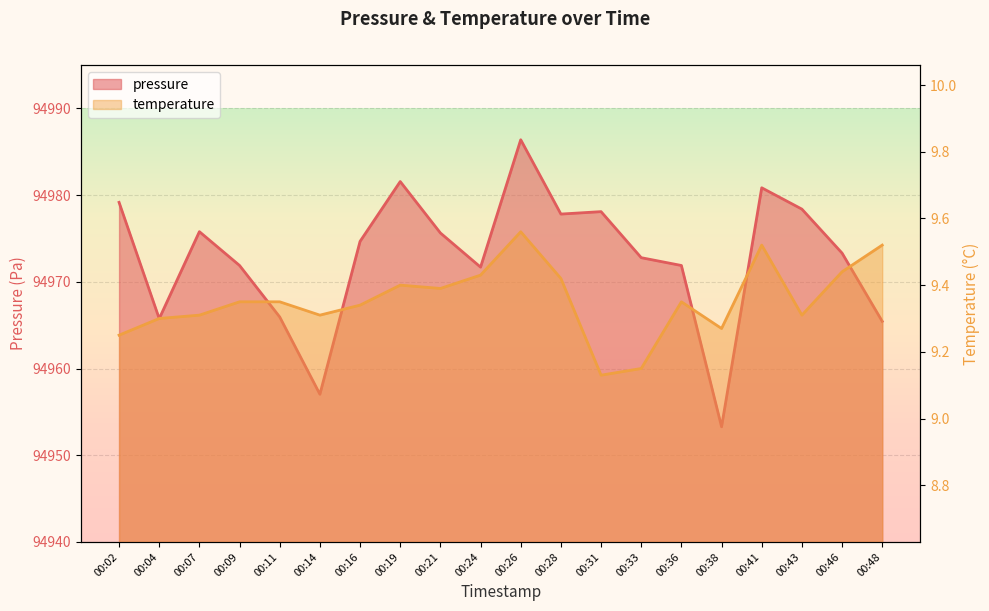

The pressure series shows 142696.1 at 00:16. True or false?

False